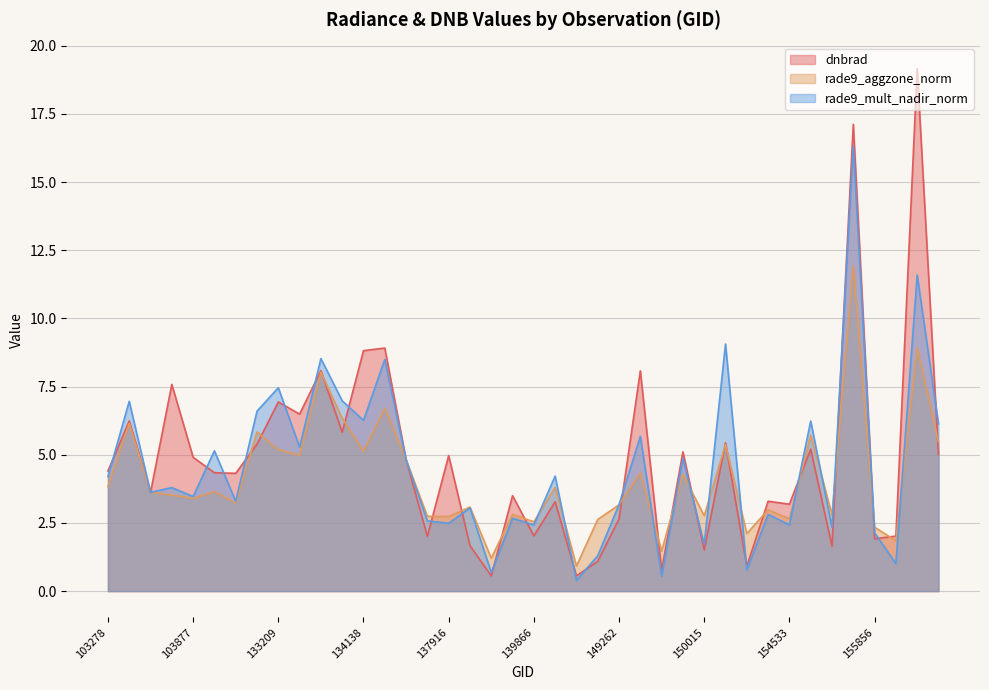

List the series in order of their overall mean, highest first.

dnbrad, rade9_mult_nadir_norm, rade9_aggzone_norm